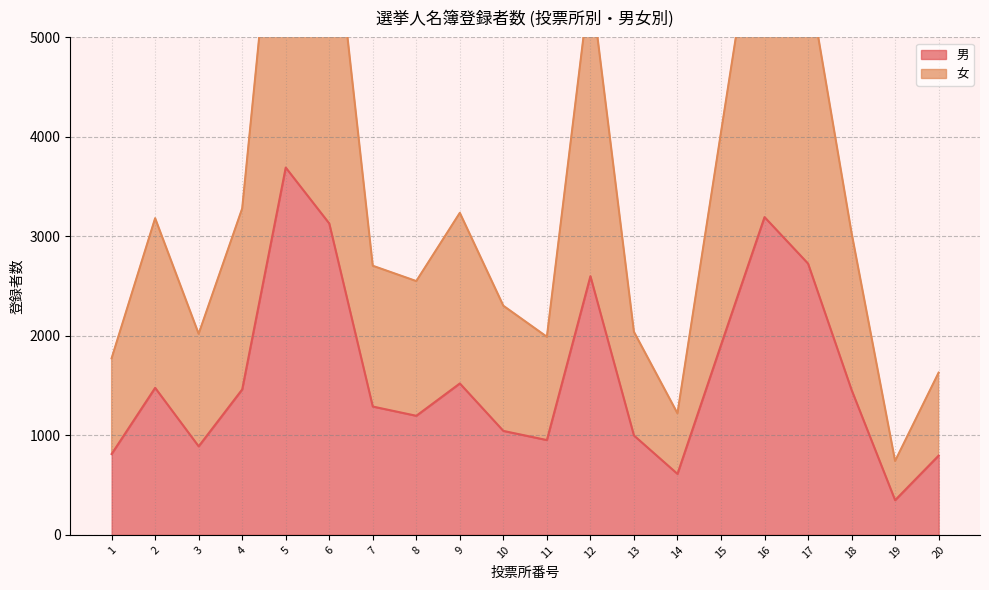

How many lines are shown in the chart?

2